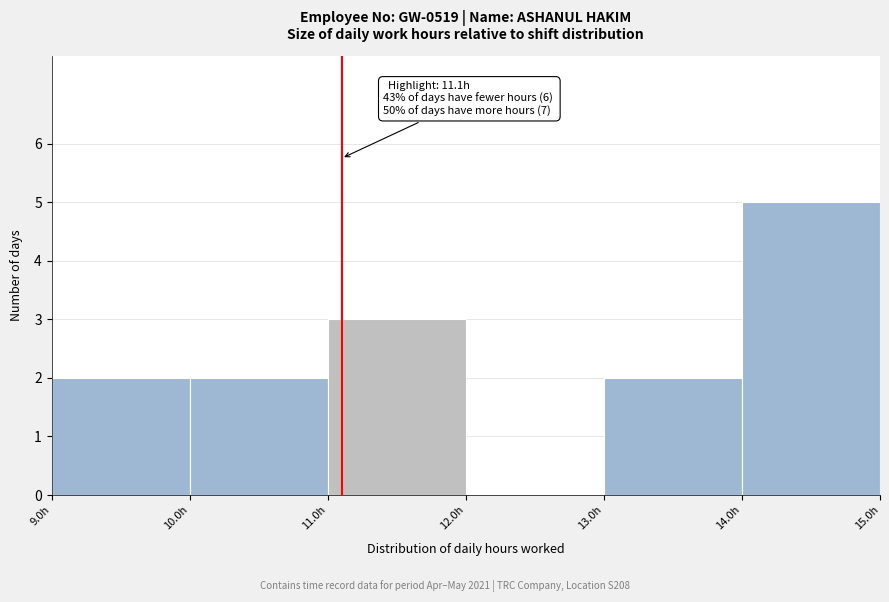

Which range on the x-axis has the tallest bar?

14 to 15